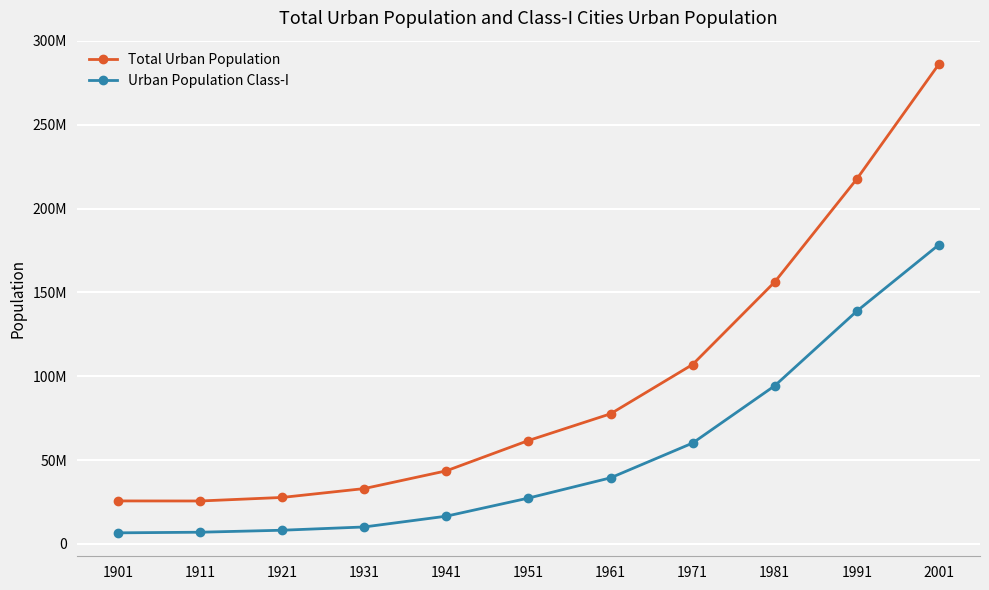

What are all the series names shown in the legend?

Total Urban Population, Urban Population Class-I